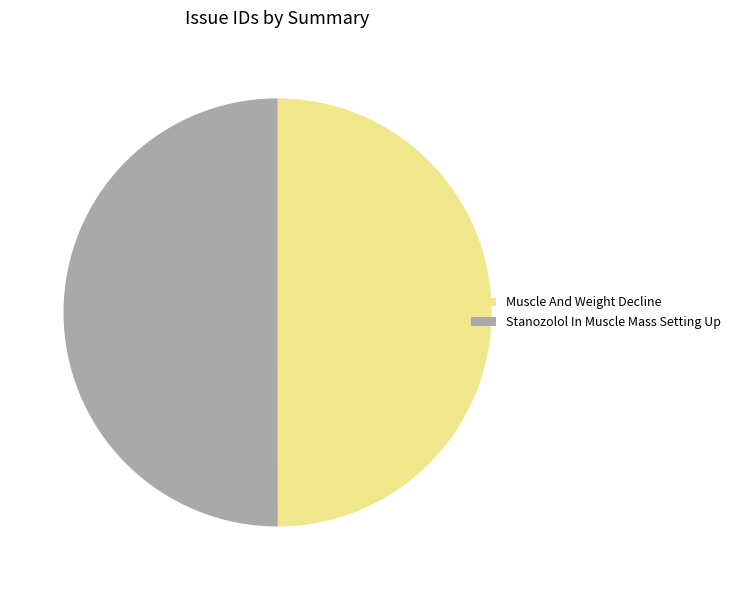

Count the number of slices in the pie.

2